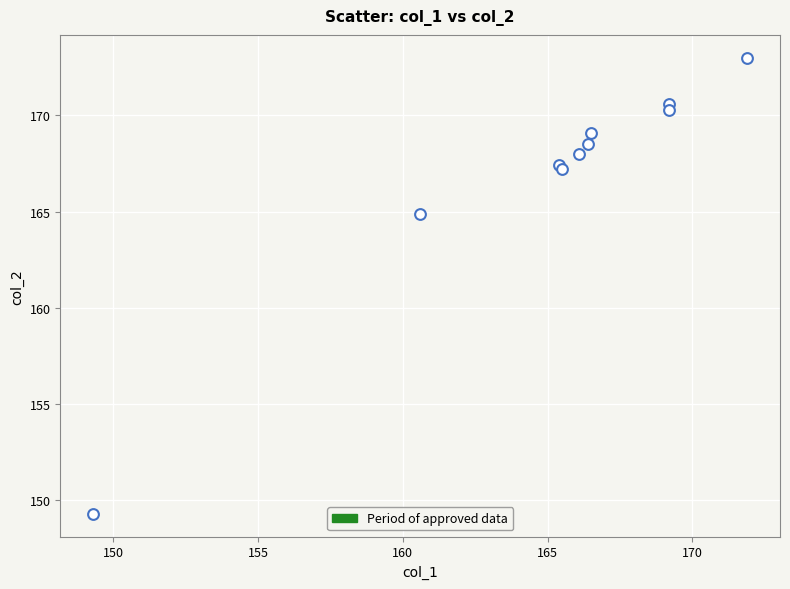

What Y value in the scatter plot is closest to 161?

164.9